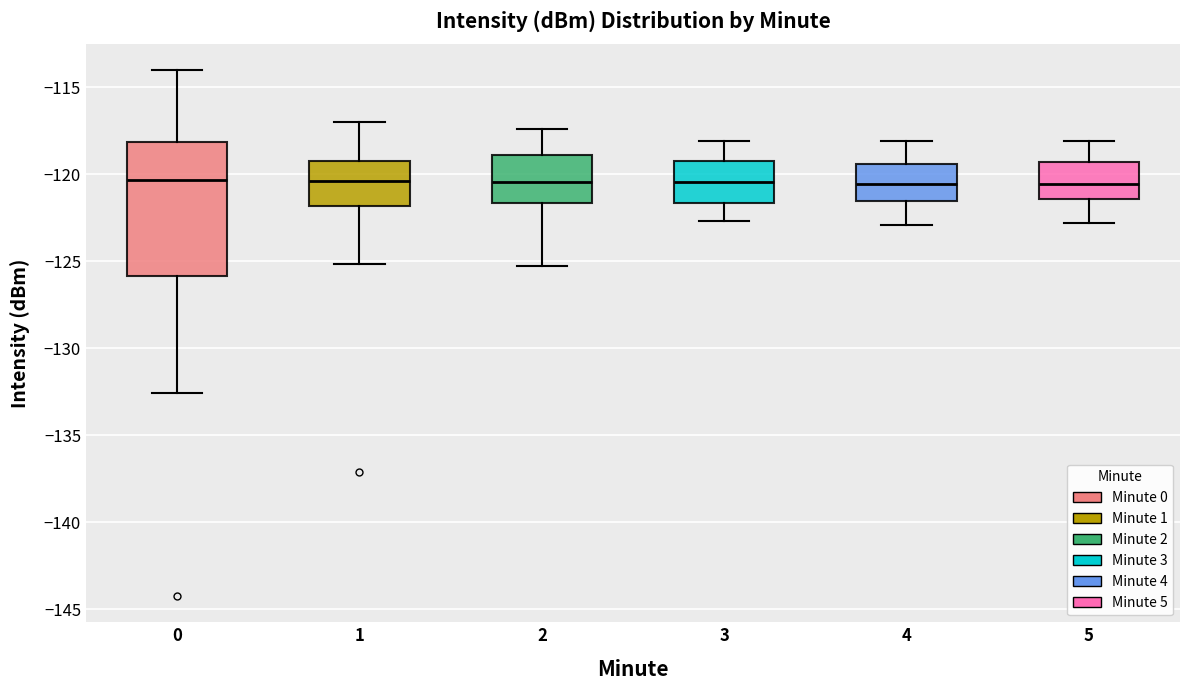

Where does the median line of the box at x = 5 sit on the y-axis? The values are not printed on the chart, so give them approximately, as read against the axis.

-120.5